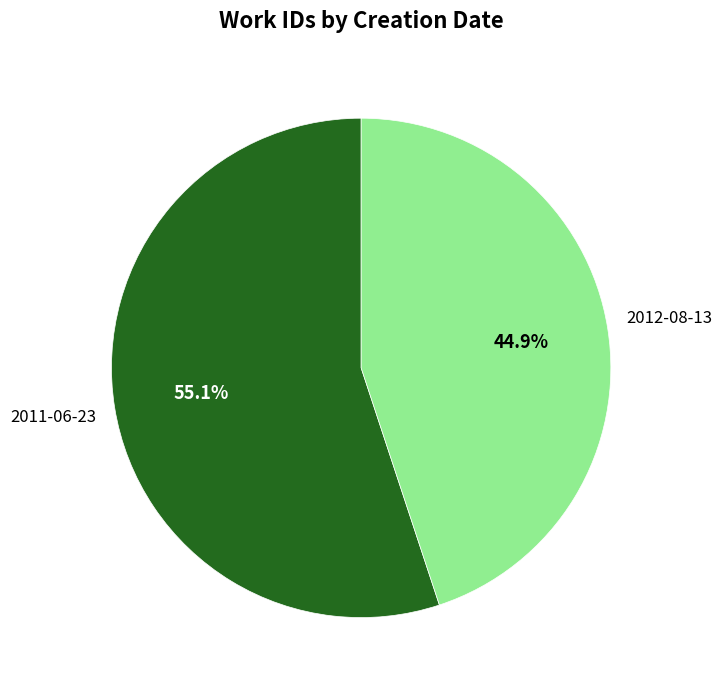

To the nearest percent, what is the average slice percentage?

50%